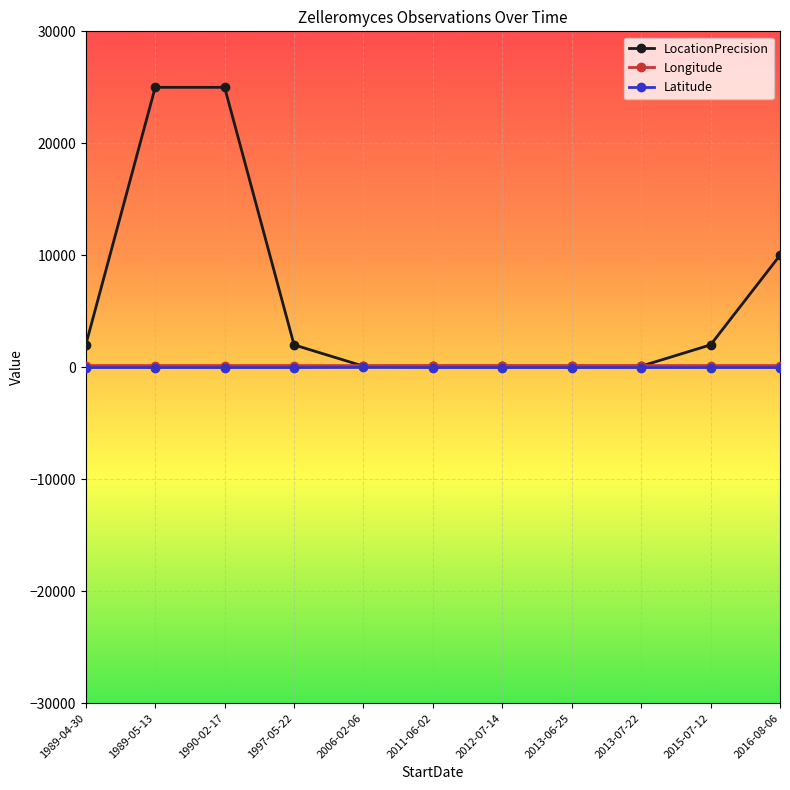

What is the maximum value shown in the chart?

25000.0